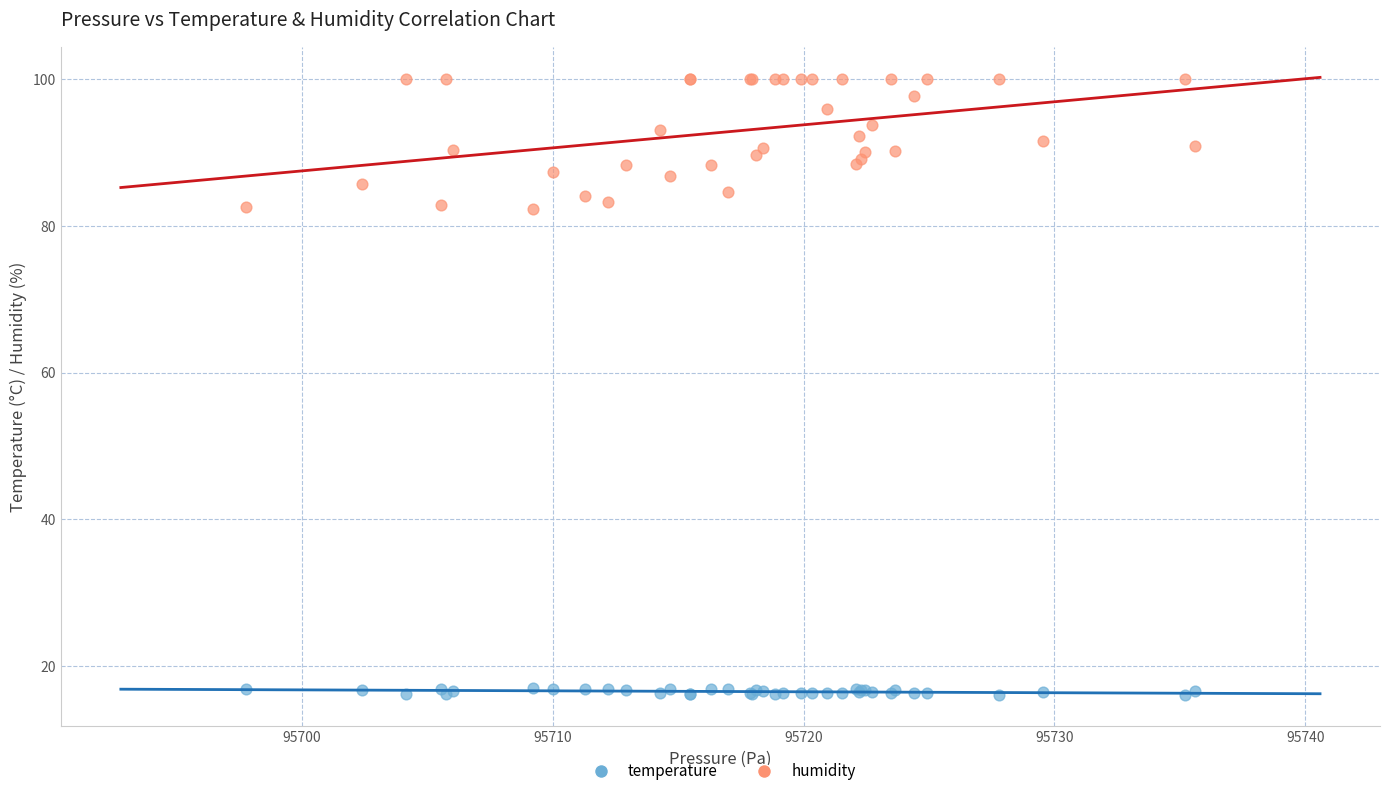

Which series has the widest spread of Y values?

humidity